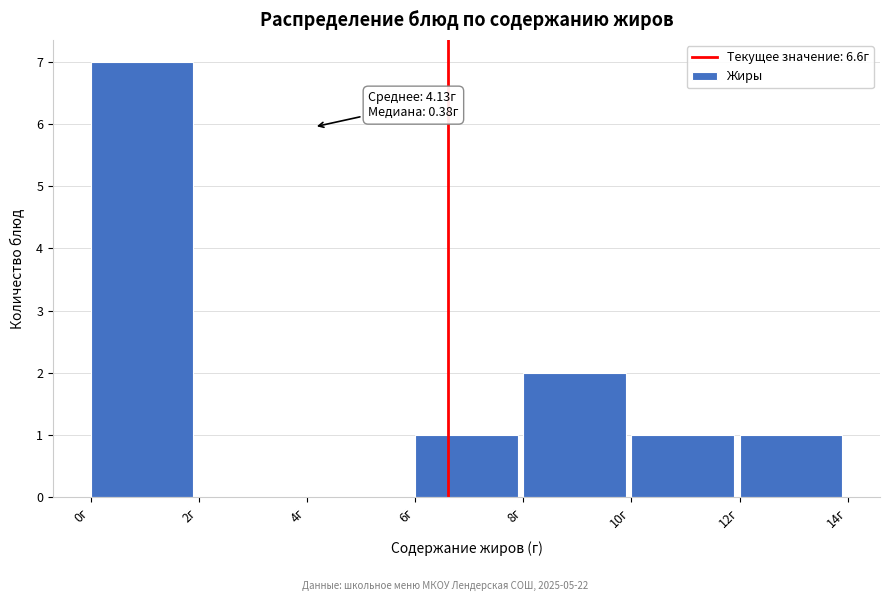

Which range on the x-axis has the tallest bar?

0 to 2